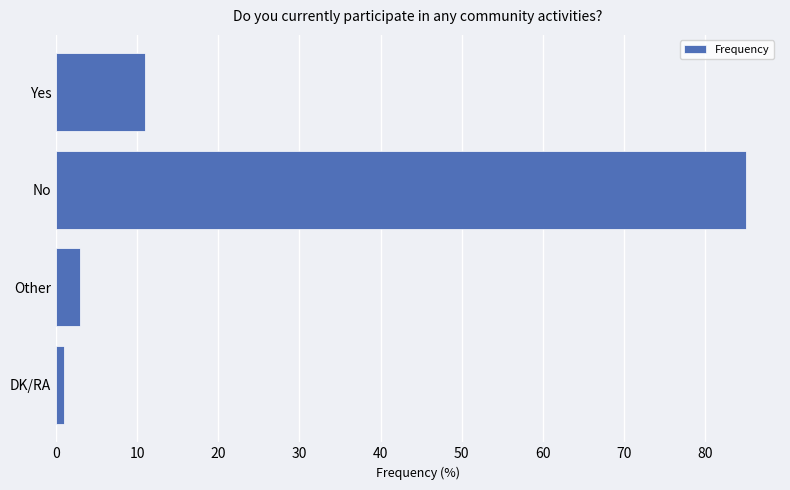

Reading bottom to top, extract all data points from this chart.

1	3	85	11